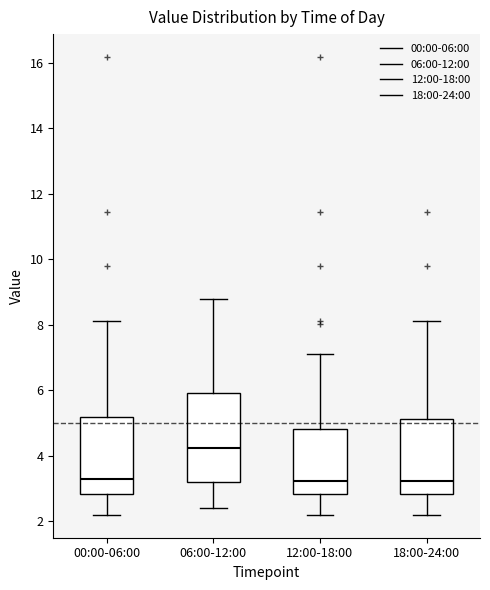

Reading left to right, read every box against the y-axis: the position of its median line, the range the box covers, and the ends of its whiskers. The values are not printed on the chart, so give them approximately, as read against the axis.

00:00-06:00: median 3.4, box 2.8 to 5.2, whiskers 2.2 to 8.2
06:00-12:00: median 4.2, box 3.2 to 6.0, whiskers 2.4 to 8.8
12:00-18:00: median 3.2, box 2.8 to 4.8, whiskers 2.2 to 7.2
18:00-24:00: median 3.2, box 2.8 to 5.2, whiskers 2.2 to 8.2